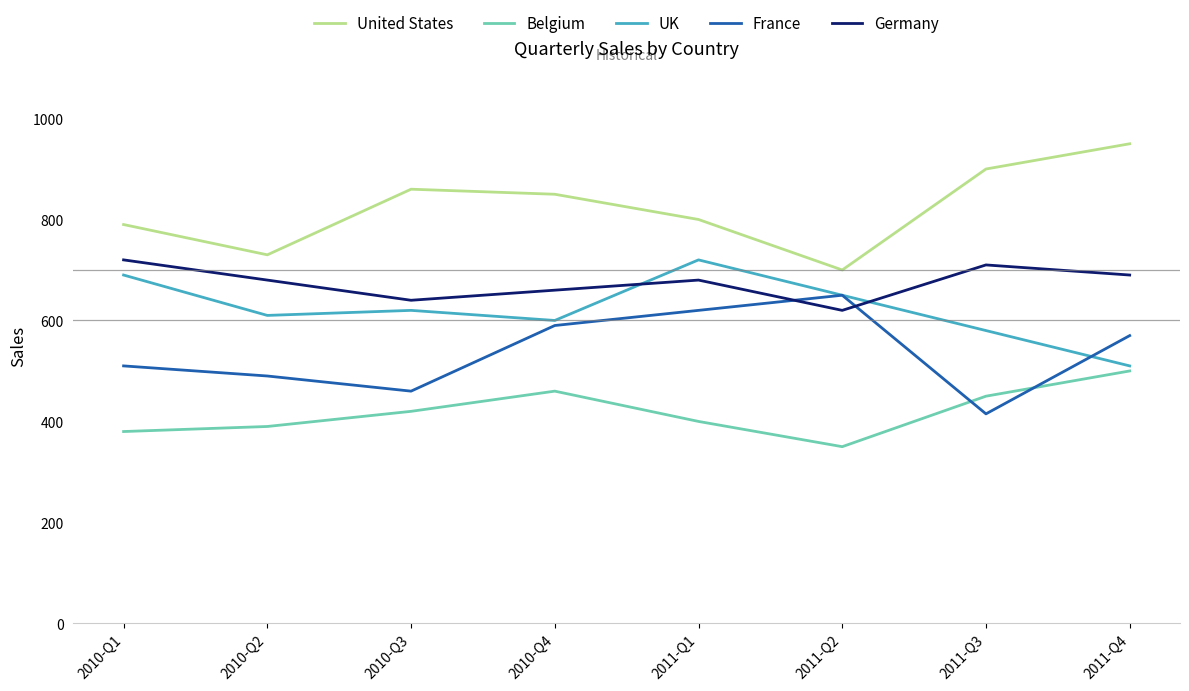

Between 2011-Q1 and 2011-Q2, which series saw the biggest shift?

United States